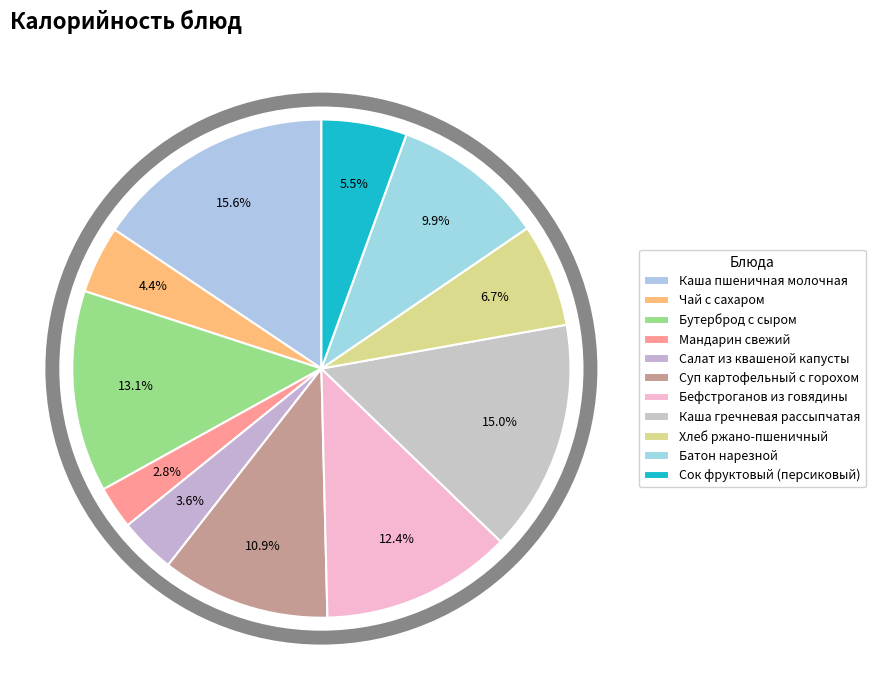

To the nearest percent, what percentage of the pie is Суп картофельный с горохом?

11%